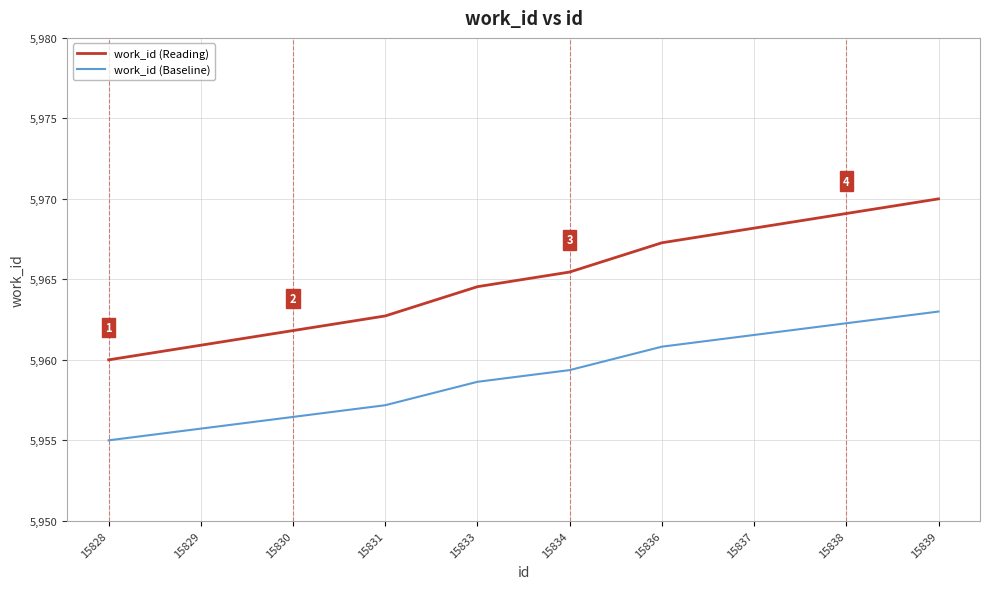

What value does the work_id (Baseline) series have at 15828?

5955.0